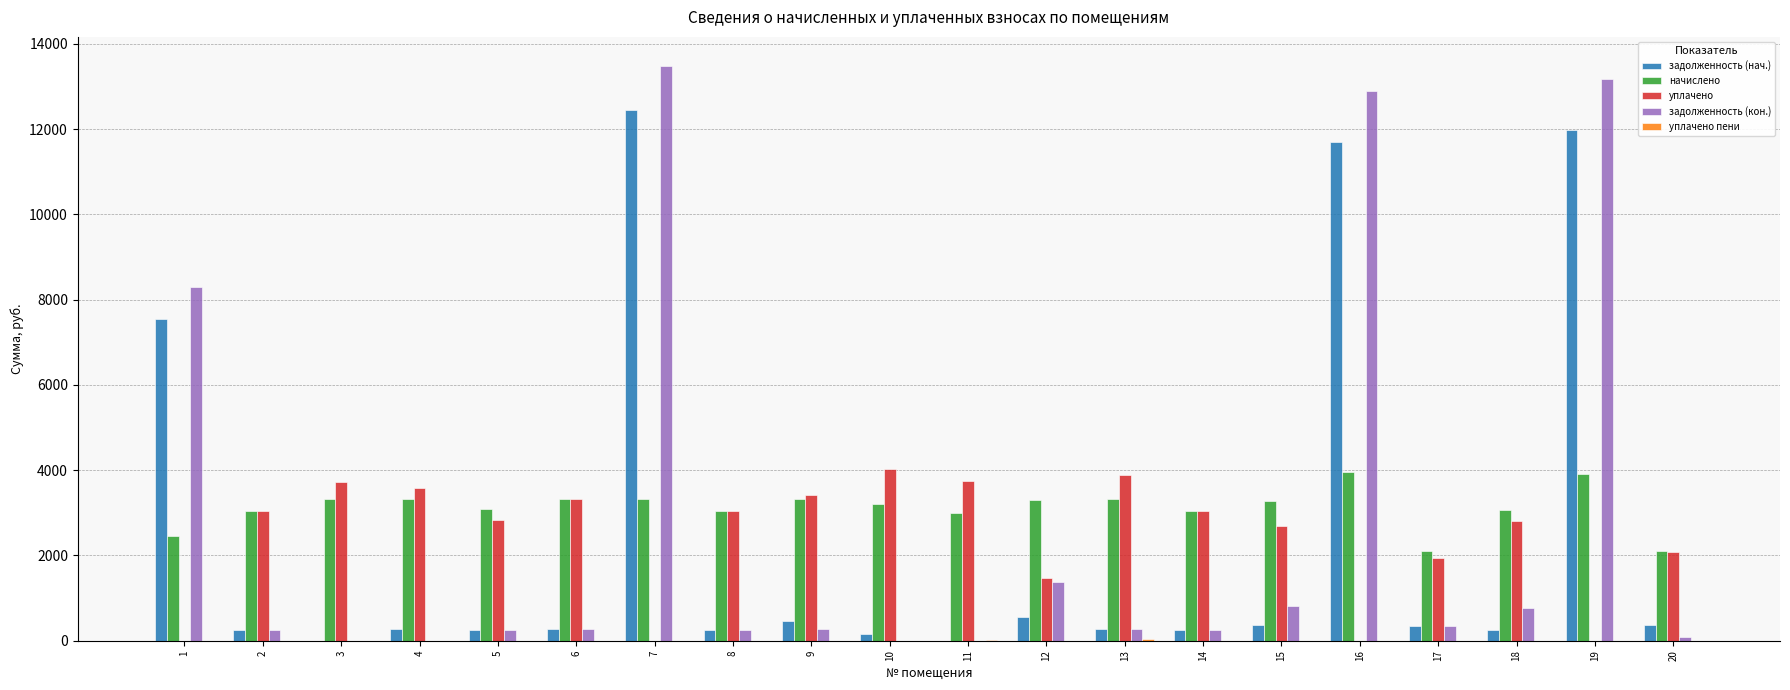

What is the sum of all начислено values?

62518.8